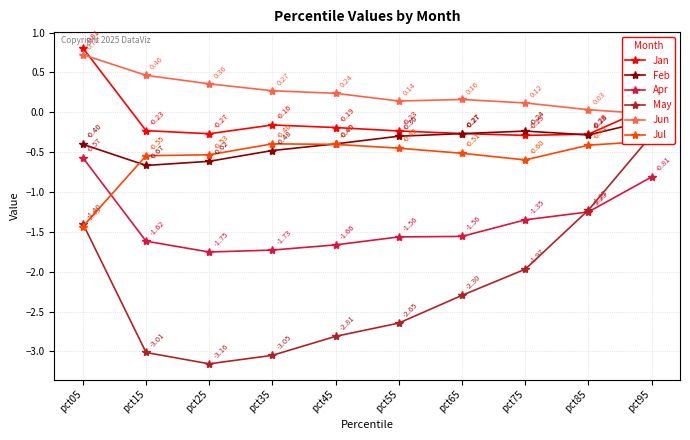

Where is the first local maximum for Feb?

pct75